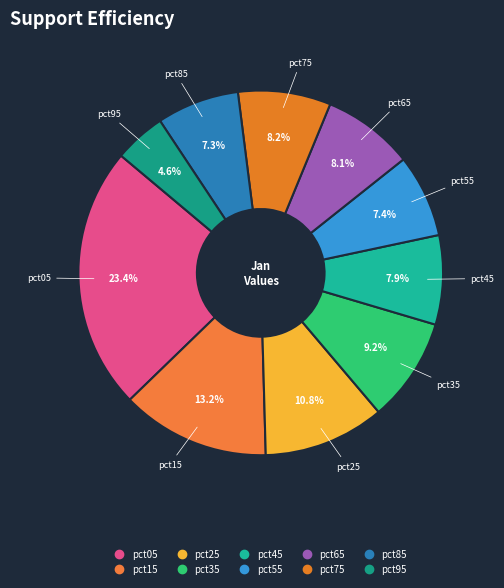

Is pct75 the majority of the pie?

No